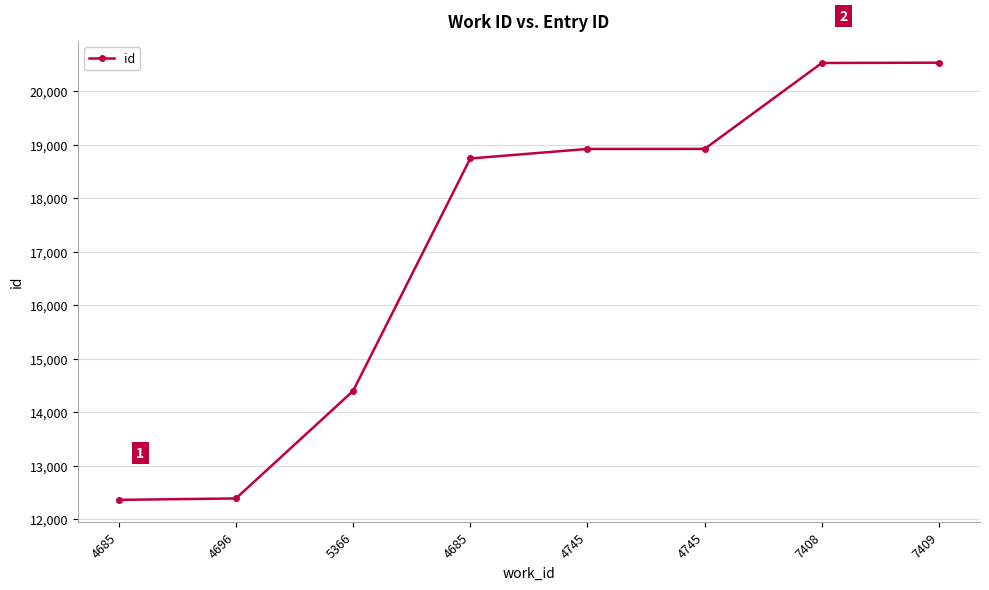

How many data points are less than 18919?

4